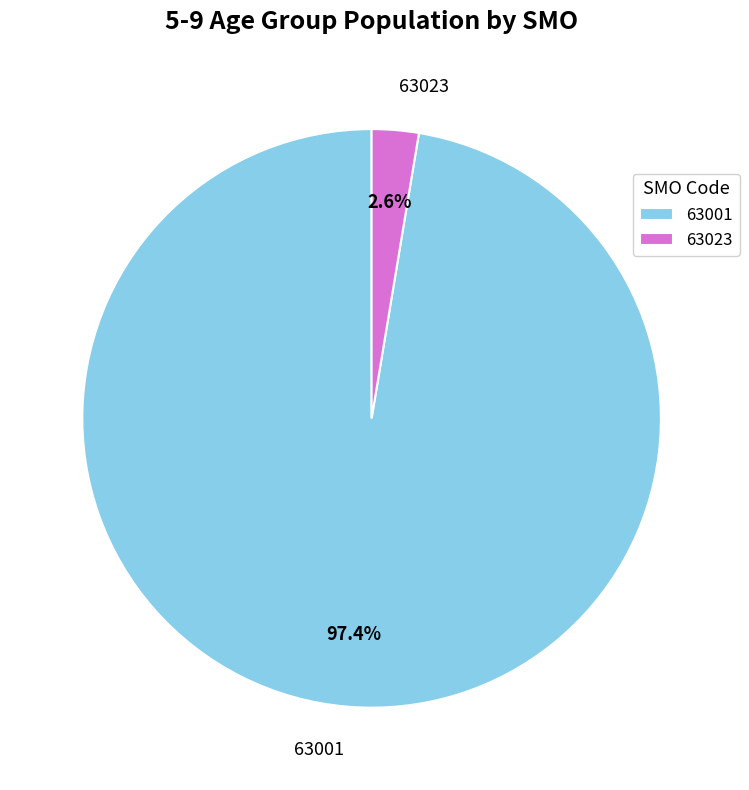

Which slice represents more than half of the pie?

63001